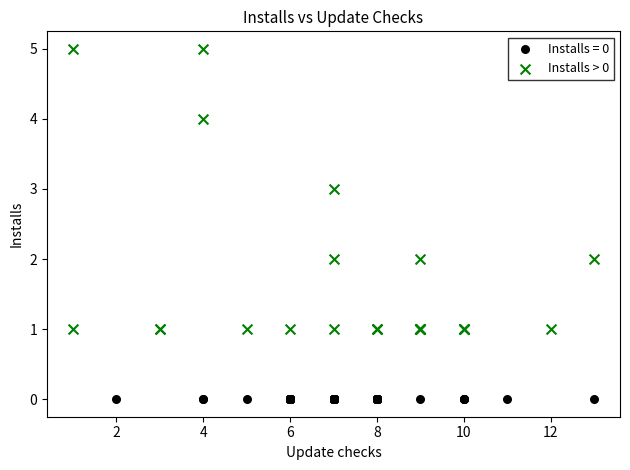

Which series reaches the minimum Y coordinate?

Installs = 0